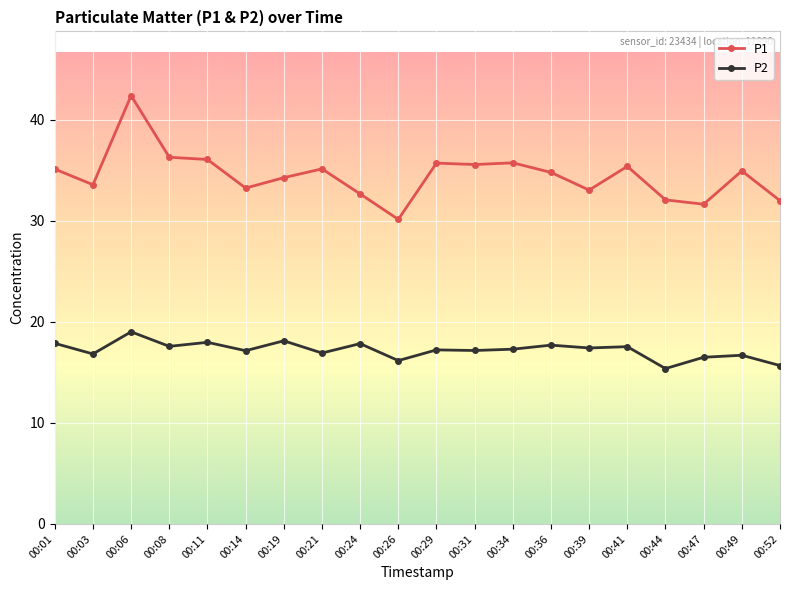

The value of P1 at 00:41 is 47.8. True or false?

False